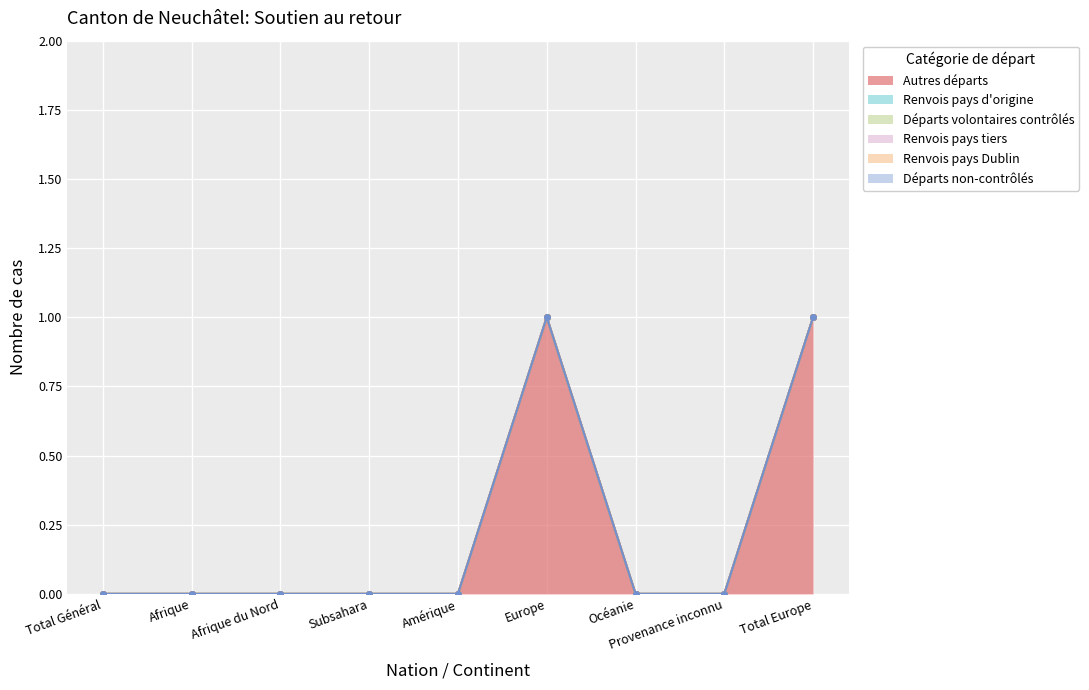

At which label is Renvois pays d'origine closest to 0?

Total Général